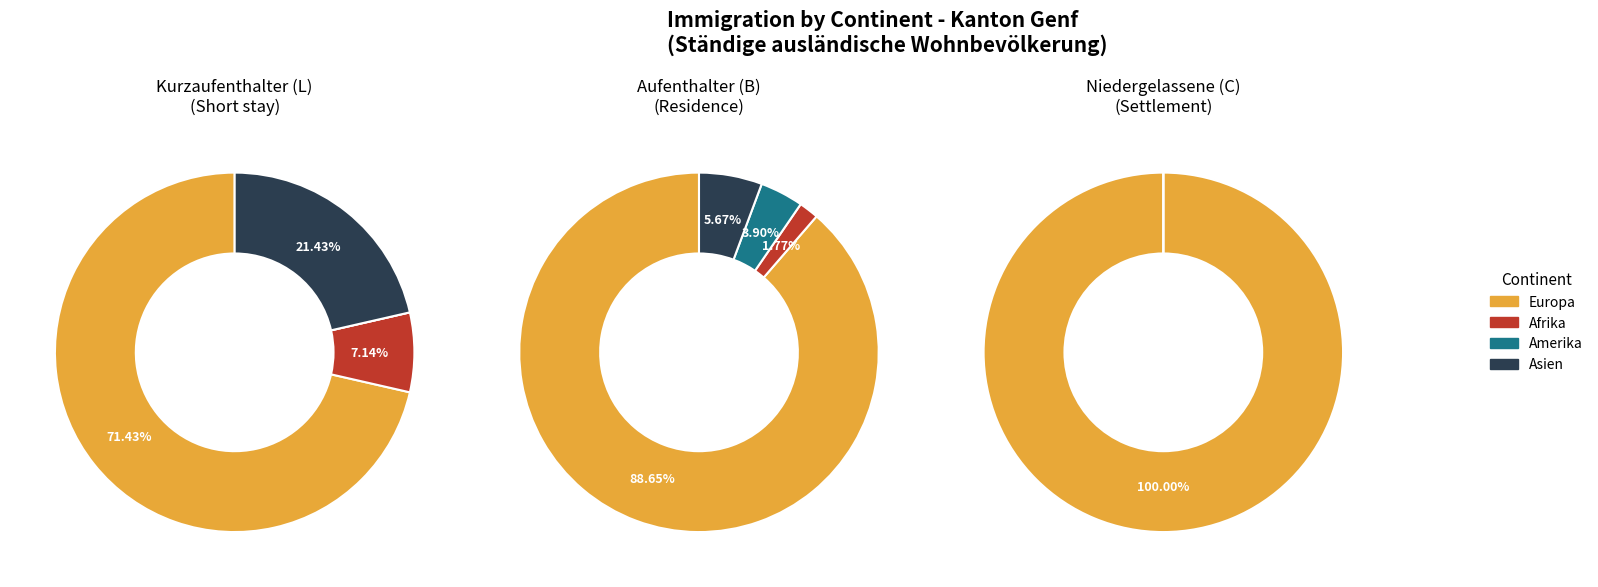

Does Asien account for over 50% of the chart?

No